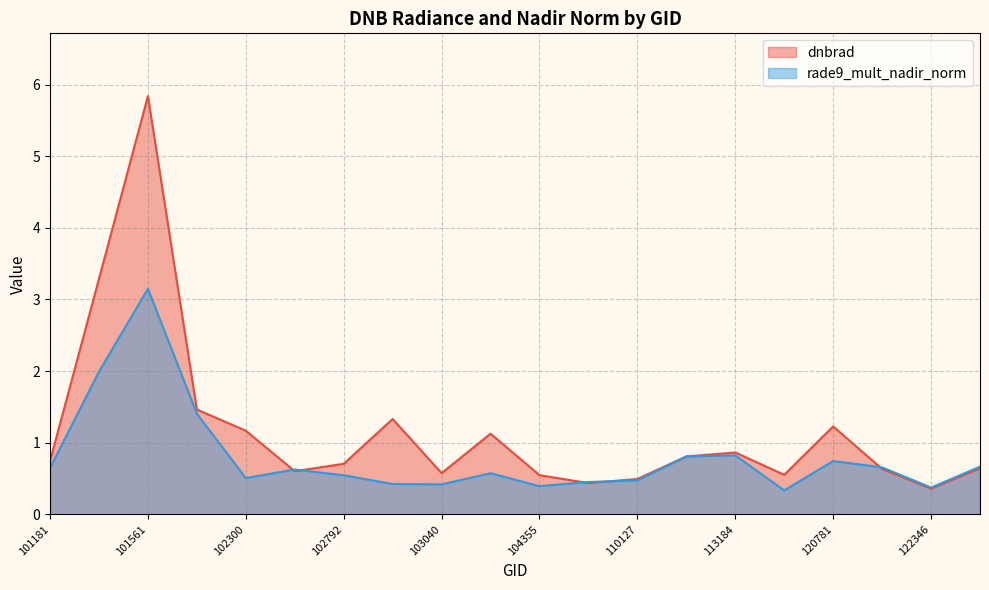

True or false: rade9_mult_nadir_norm has more than 1 points higher than both neighbors.

True